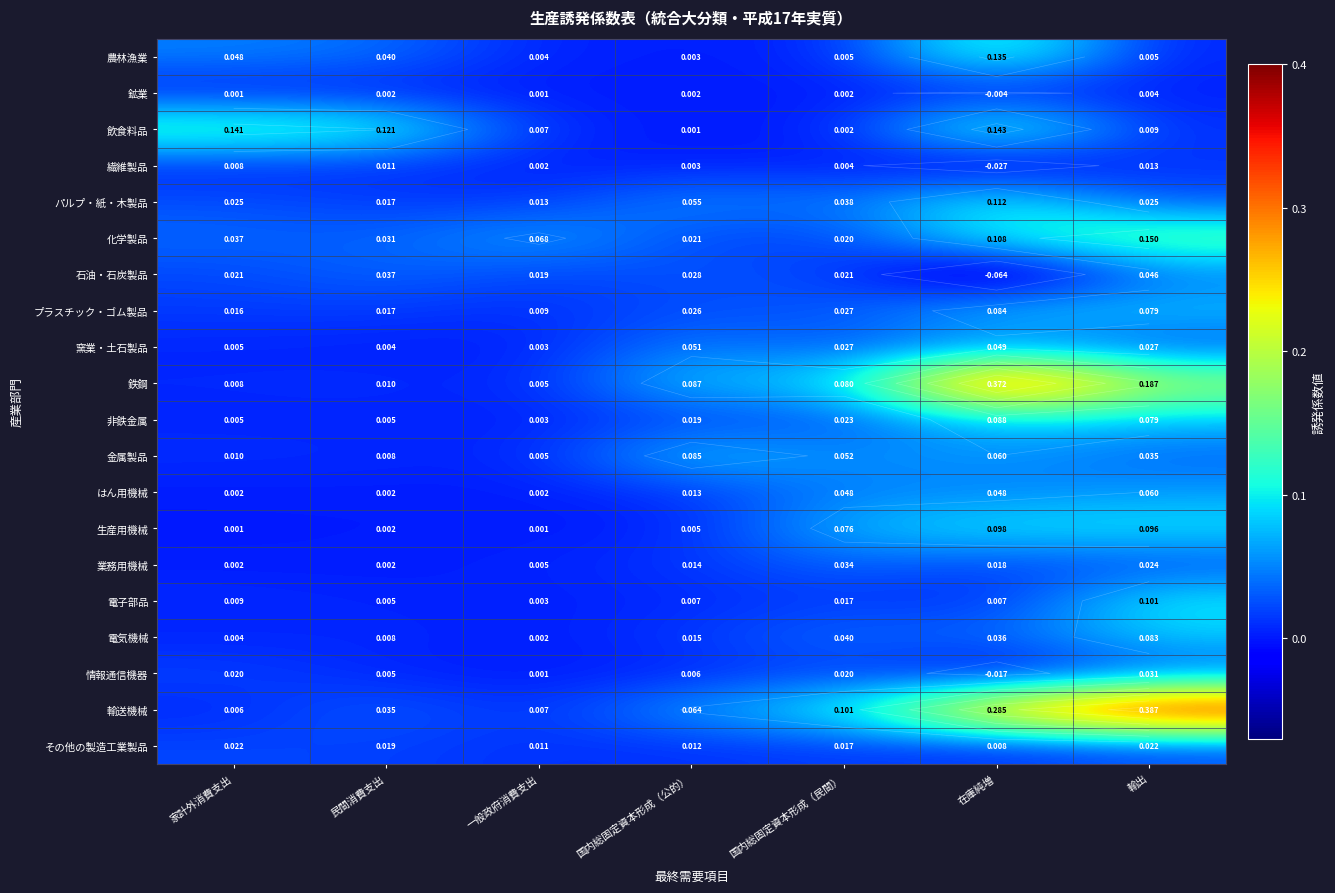

At which category is the sum across all series the highest?

在庫純増